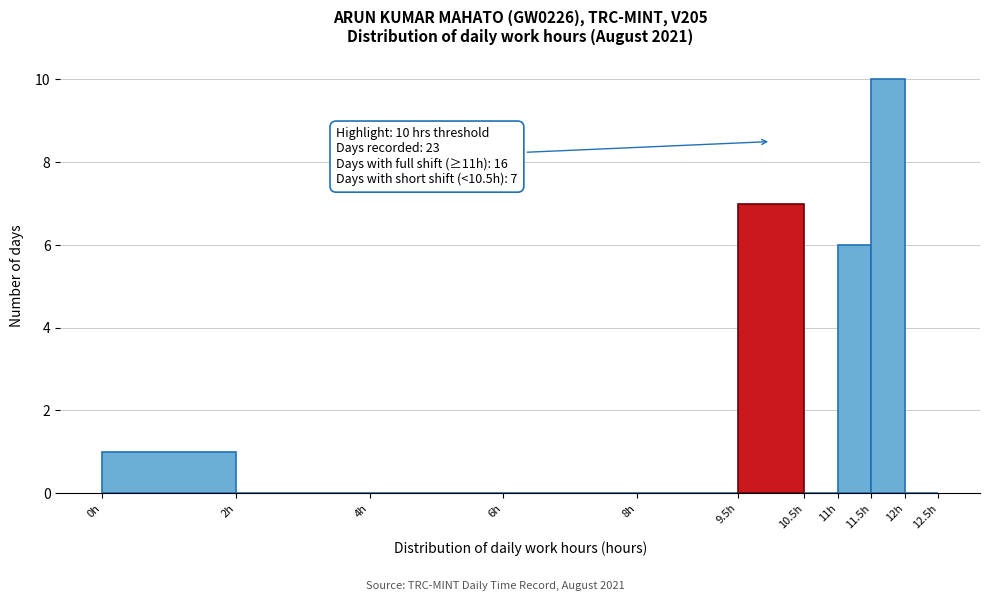

Over which range of the x-axis is the bar tallest?

11.5 to 12.0